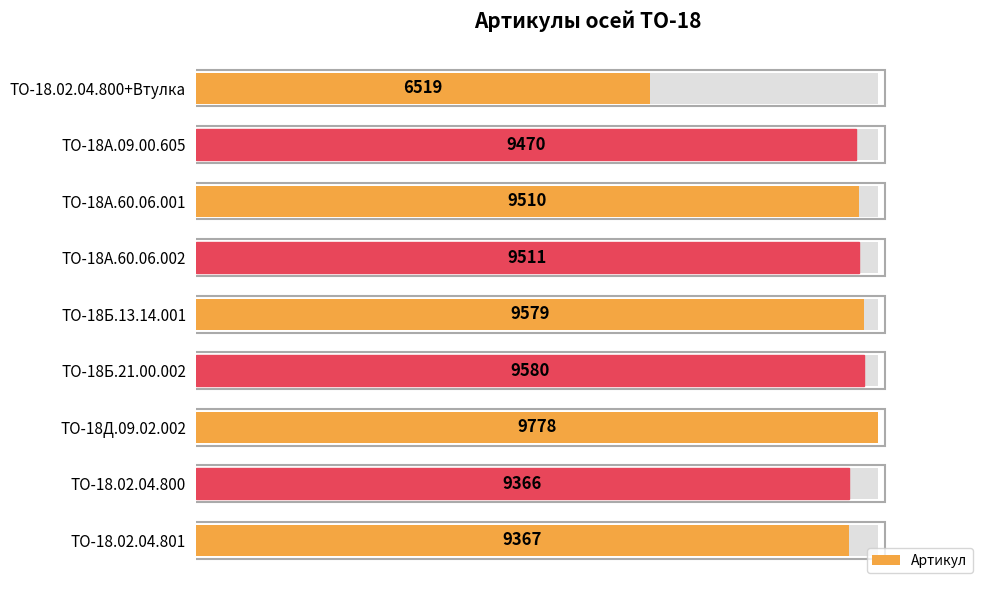

Does the chart contain any negative values?

No